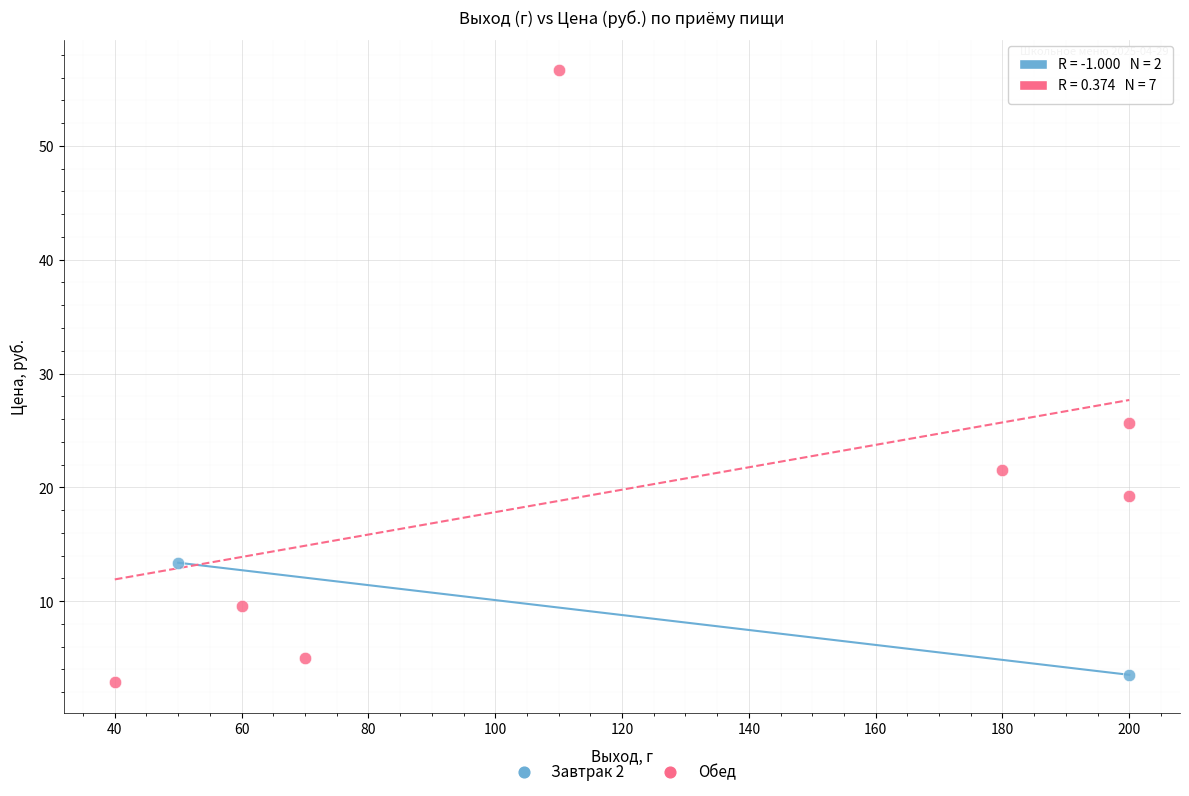

What are all the series names shown in the legend?

Завтрак 2, Обед